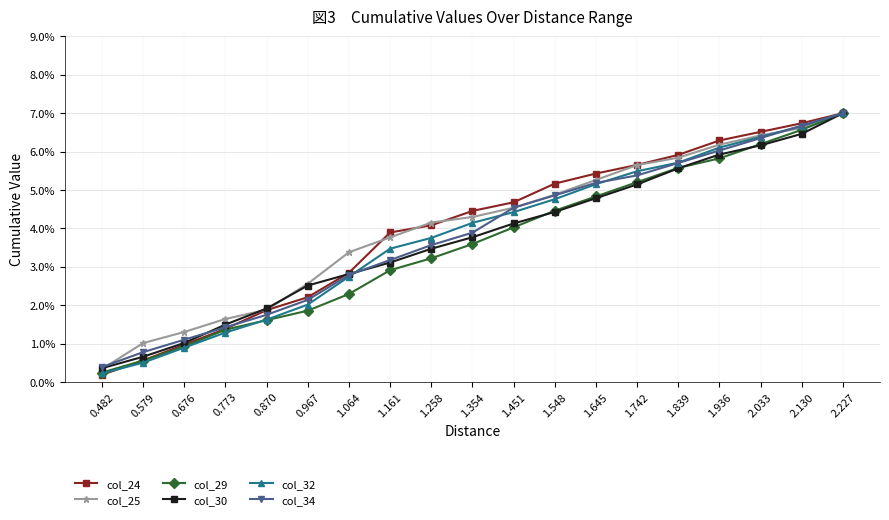

Which category has the highest value across all series?

2.227